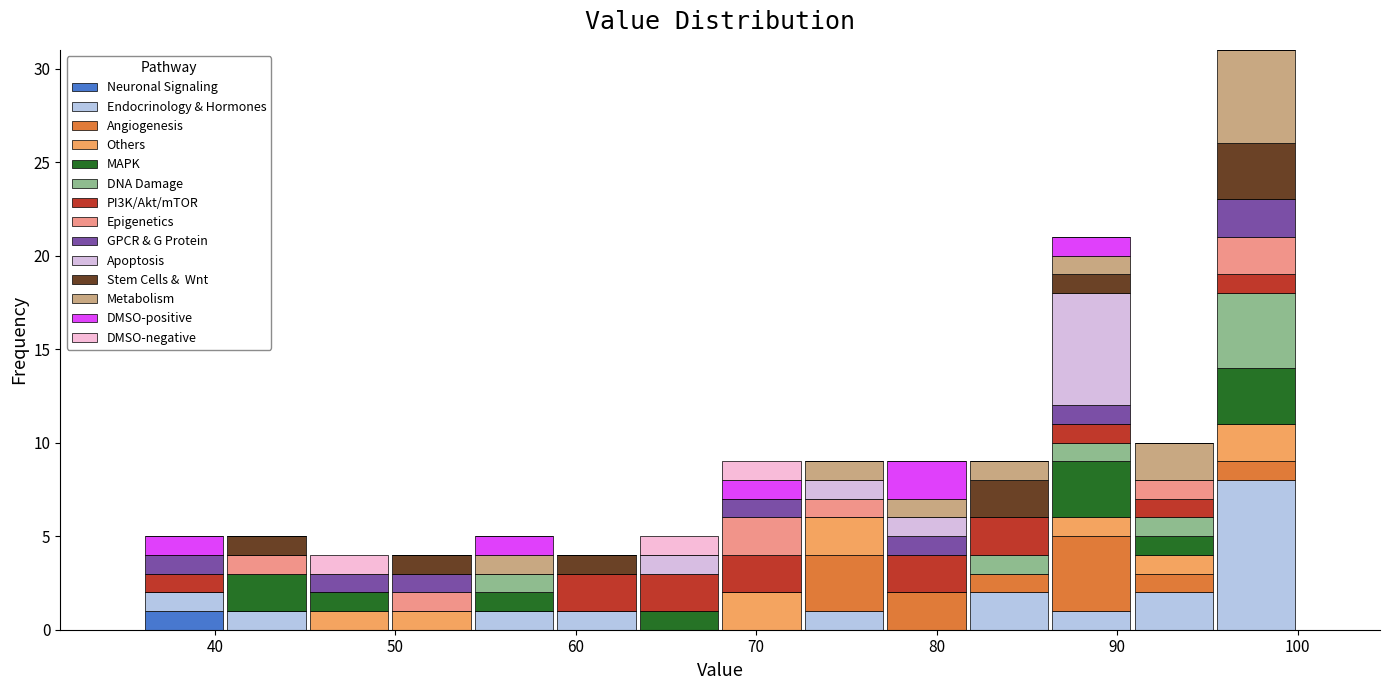

What is the total height of the stacked bar covering 82 to 86 on the x-axis? Neither the bar edges nor the heights are printed on the chart, so give them approximately, as read against the axes.

9